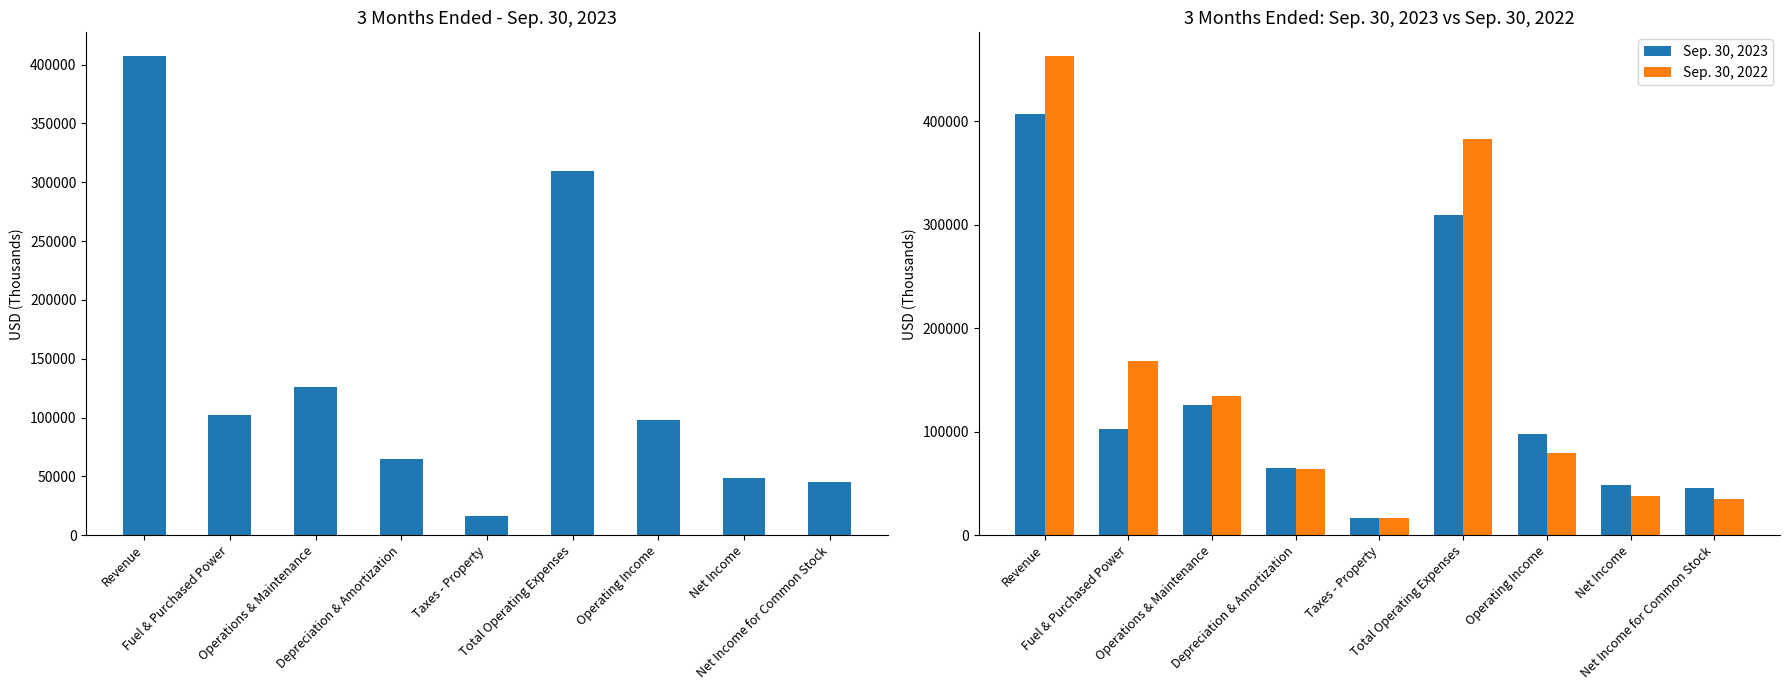

True or false: Sep. 30, 2023 has a value of 64878 at Depreciation & Amortization.

True